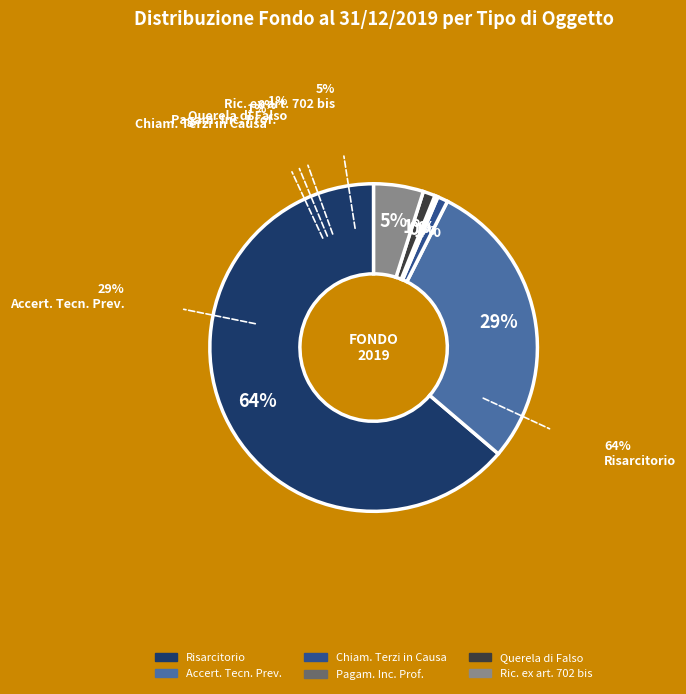

Is there any slice that represents more than half of the pie?

Yes